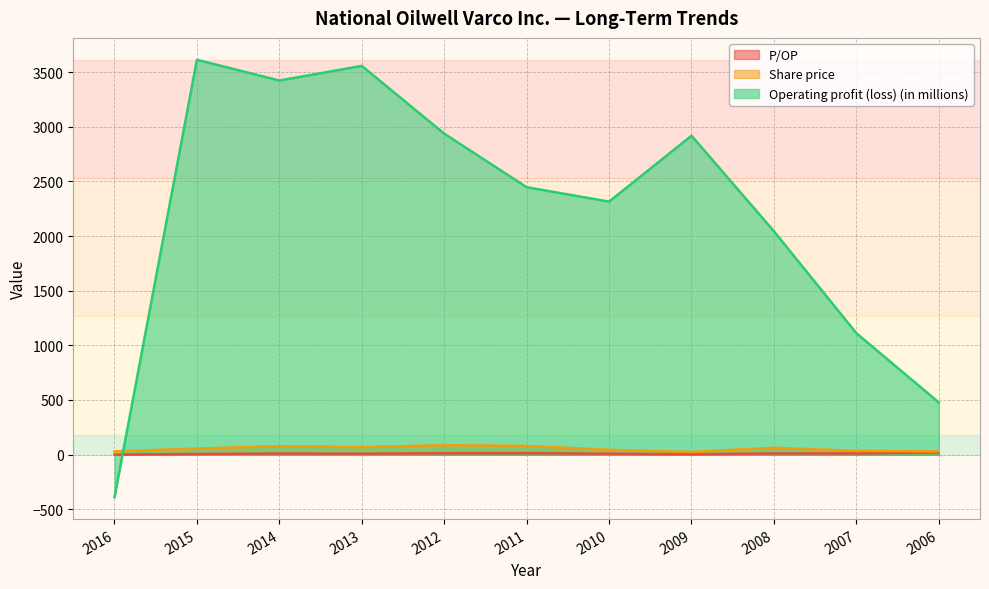

What is the spread (max minus min) of values at 2011?

2433.3